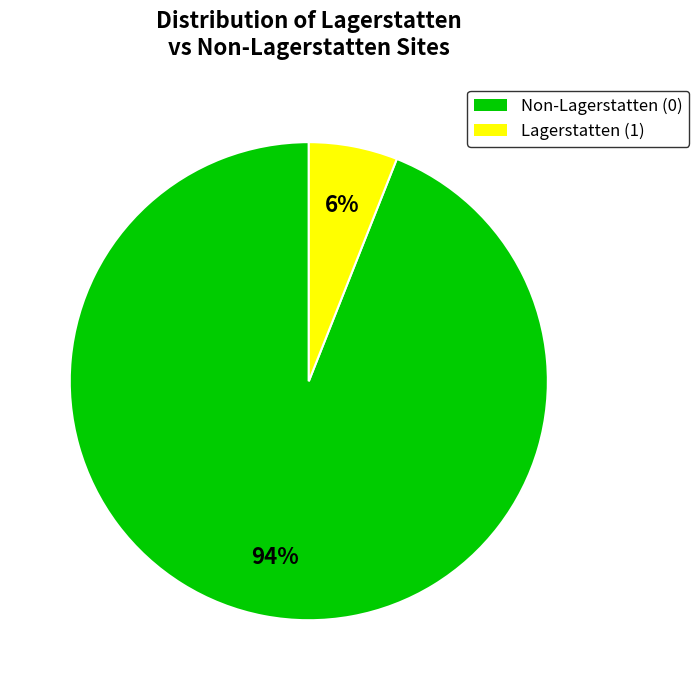

To the nearest percent, what is the difference between the largest and smallest slice percentages?

88%